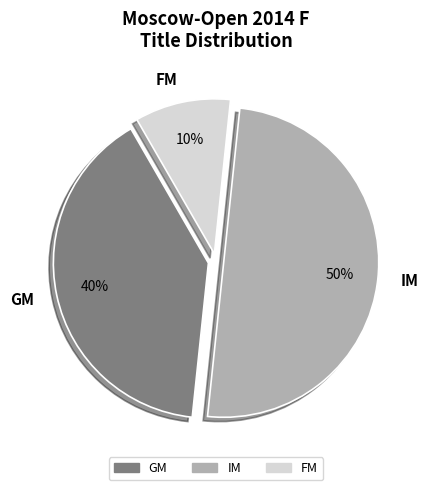

Combined, do GM and IM account for over 50%?

Yes